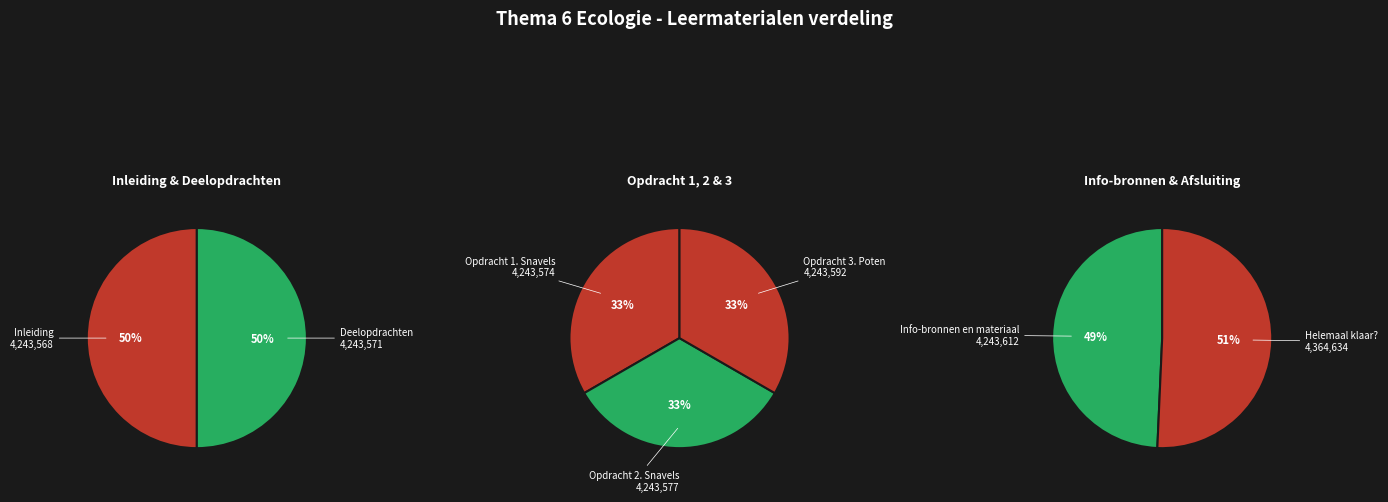

Which slice is the smallest?

Inleiding